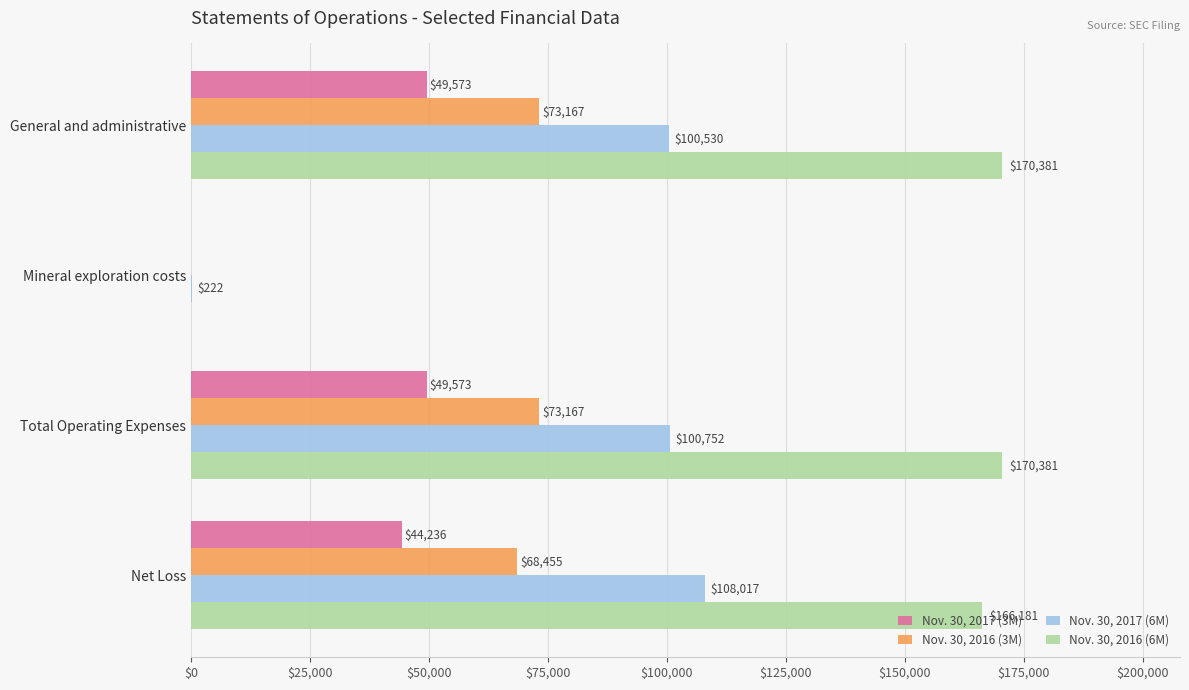

The Nov. 30, 2017 (3M) series shows -27573 at Mineral exploration costs. True or false?

False